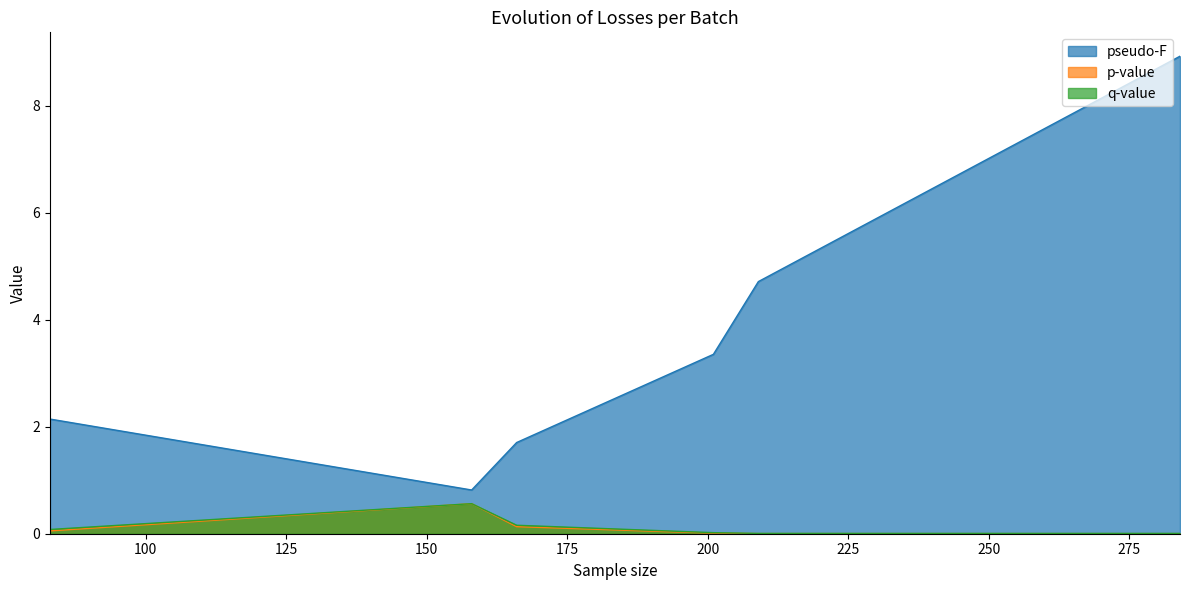

What are all the series names shown in the legend?

pseudo-F, p-value, q-value